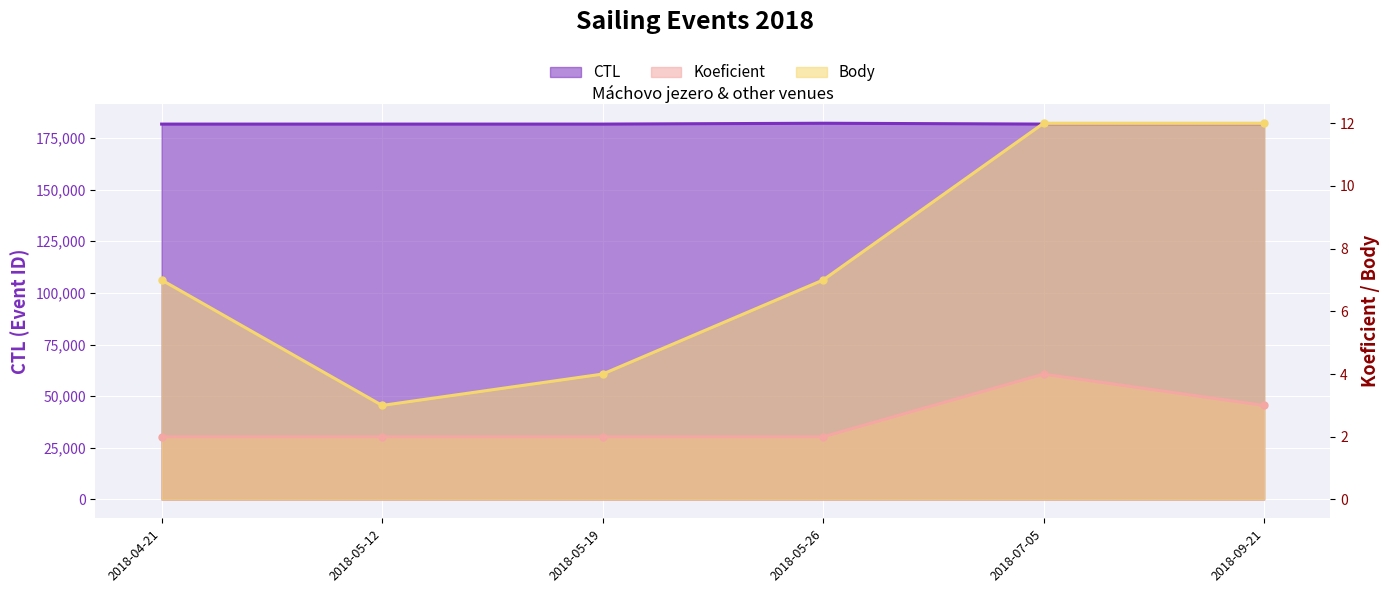

Is it true that CTL equals 181711 at 2018-07-05?

True